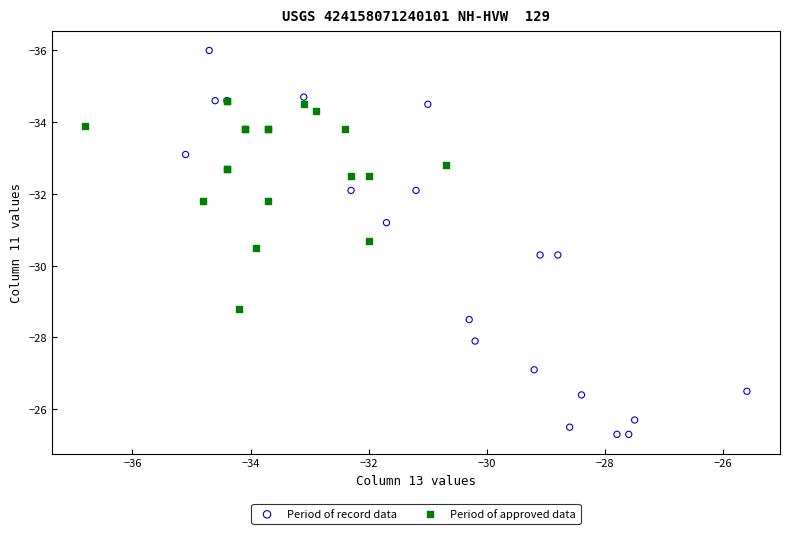

Which series contains the highest Y value?

Period of record data